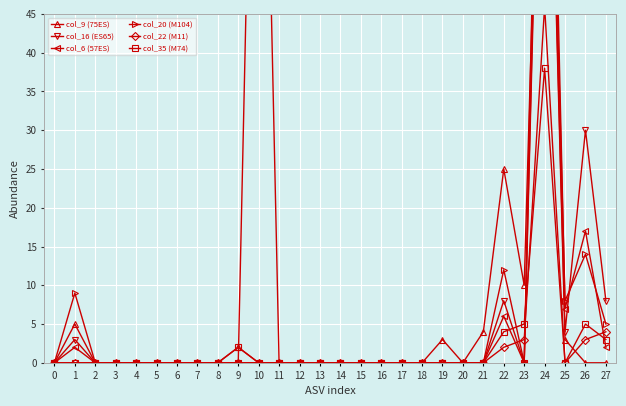

Reading left to right, list all the values displayed in this chart.

col_9 (75ES): 0=0	1=5	2=0	3=0	4=0	5=0	6=0	7=0	8=0	9=2	10=0	11=0	12=0	13=0	14=0	15=0	16=0	17=0	18=0	19=3	20=0	21=4	22=25	23=10	24=101	25=3	26=0	27=0
col_16 (ES65): 0=0	1=3	2=0	3=0	4=0	5=0	6=0	7=0	8=0	9=0	10=120	11=0	12=0	13=0	14=0	15=0	16=0	17=0	18=0	19=0	20=0	21=0	22=8	23=0	24=103	25=4	26=30	27=8
col_6 (57ES): 0=0	1=2	2=0	3=0	4=0	5=0	6=0	7=0	8=0	9=0	10=0	11=0	12=0	13=0	14=0	15=0	16=0	17=0	18=0	19=0	20=0	21=0	22=6	23=0	24=122	25=7	26=17	27=2
col_20 (M104): 0=0	1=9	2=0	3=0	4=0	5=0	6=0	7=0	8=0	9=0	10=0	11=0	12=0	13=0	14=0	15=0	16=0	17=0	18=0	19=0	20=0	21=0	22=12	23=0	24=107	25=8	26=14	27=5
col_22 (M11): 0=0	1=0	2=0	3=0	4=0	5=0	6=0	7=0	8=0	9=0	10=0	11=0	12=0	13=0	14=0	15=0	16=0	17=0	18=0	19=0	20=0	21=0	22=2	23=3	24=46	25=0	26=3	27=4
col_35 (M74): 0=0	1=0	2=0	3=0	4=0	5=0	6=0	7=0	8=0	9=2	10=0	11=0	12=0	13=0	14=0	15=0	16=0	17=0	18=0	19=0	20=0	21=0	22=4	23=5	24=38	25=0	26=5	27=3